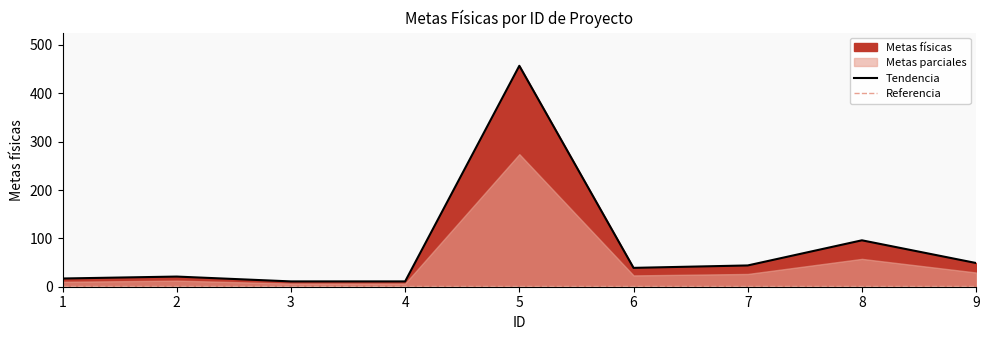

What is the minimum value for Tendencia?

11